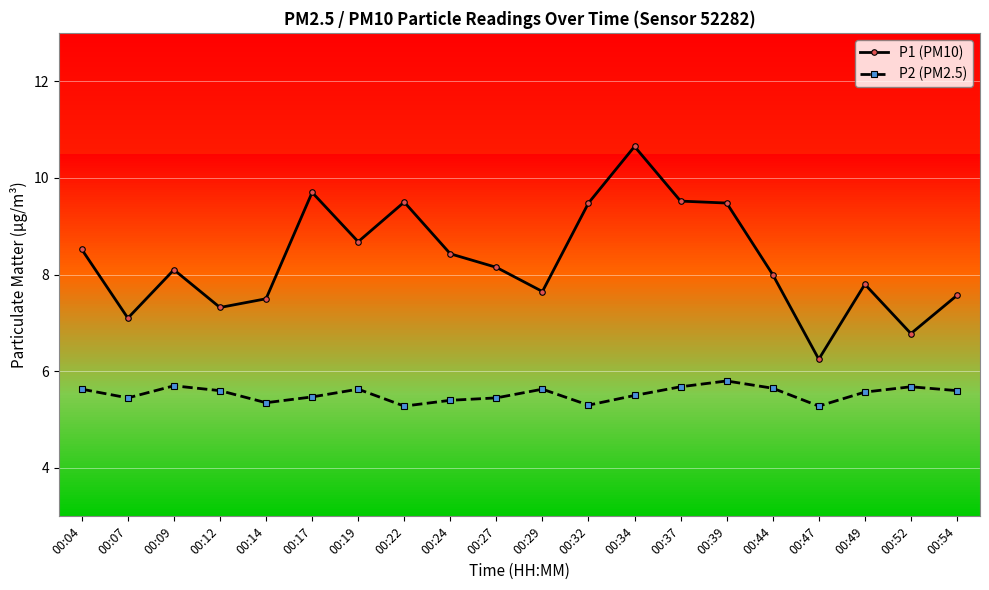

Reading left to right, what are all the values shown in this chart?

P1 (PM10): 00:04=8.5	00:07=7.1	00:09=8.1	00:12=7.3	00:14=7.5	00:17=9.7	00:19=8.7	00:22=9.5	00:24=8.4	00:27=8.2	00:29=7.7	00:32=9.5	00:34=10.7	00:37=9.5	00:39=9.5	00:44=8.0	00:47=6.2	00:49=7.8	00:52=6.8	00:54=7.6
P2 (PM2.5): 00:04=5.6	00:07=5.5	00:09=5.7	00:12=5.6	00:14=5.3	00:17=5.5	00:19=5.6	00:22=5.3	00:24=5.4	00:27=5.5	00:29=5.6	00:32=5.3	00:34=5.5	00:37=5.7	00:39=5.8	00:44=5.7	00:47=5.3	00:49=5.6	00:52=5.7	00:54=5.6